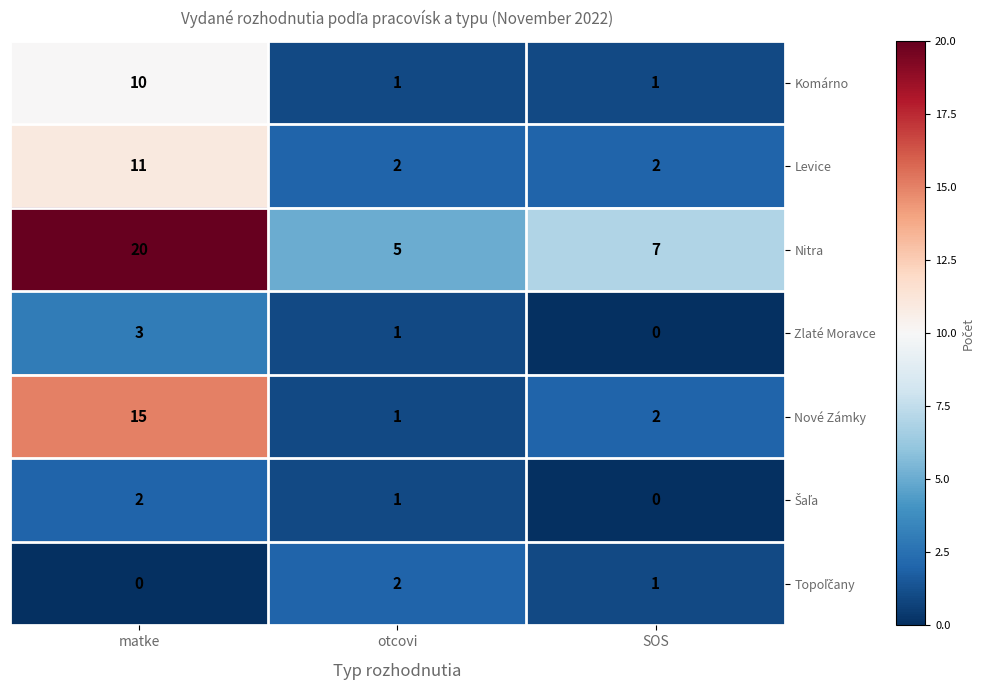

How many values in the Nitra series are below 7?

1